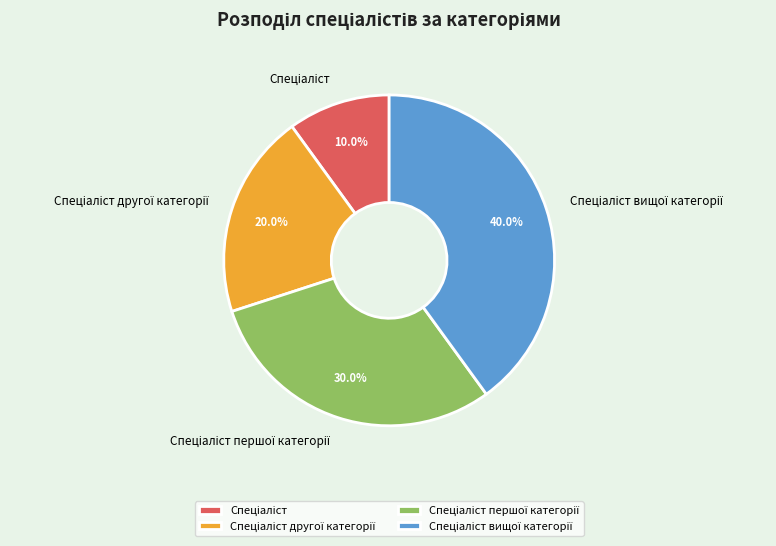

Does any single category account for the majority?

No